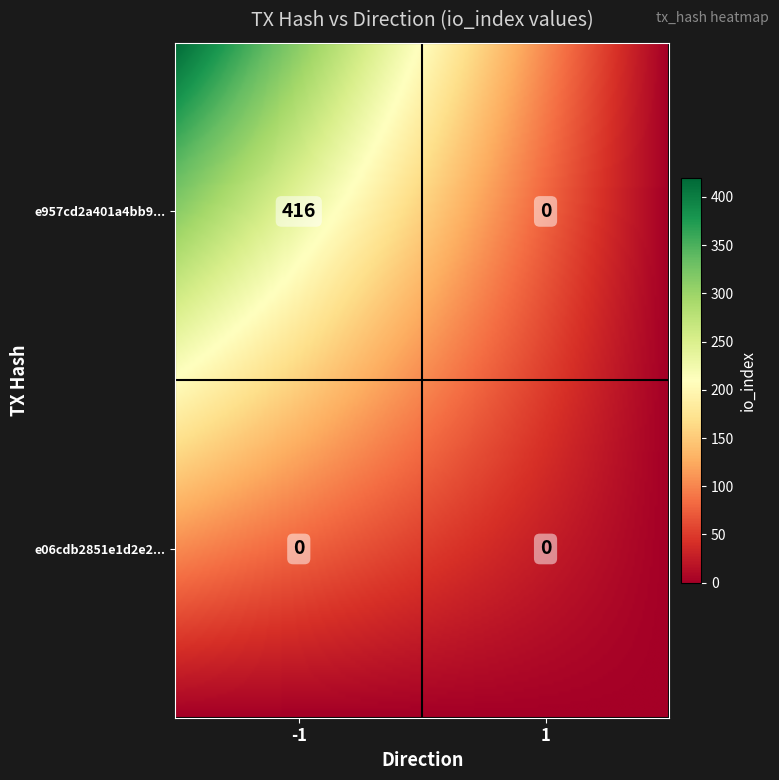

Where is e06cdb2851e1d2e20e4ef5b15c0ad5a78a0199a nearest to the value 0?

direction_-1